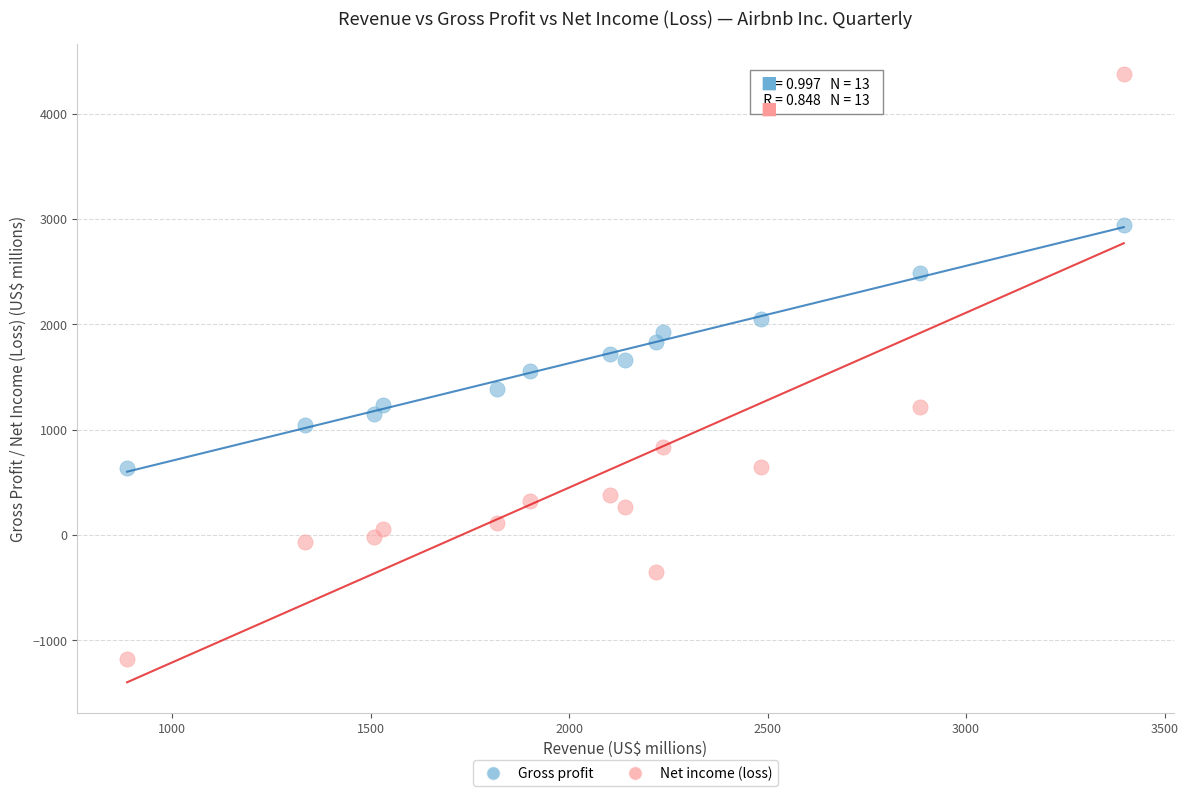

Across all data points, what is the range of Y values (max minus min)?

5546